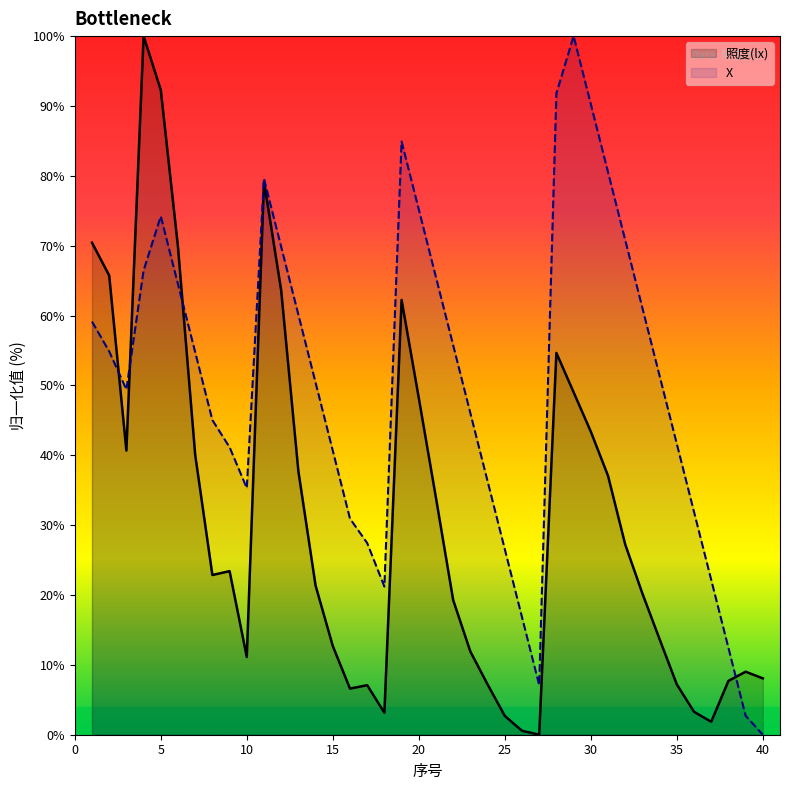

What is the spread (max minus min) of values at 15?

28.0